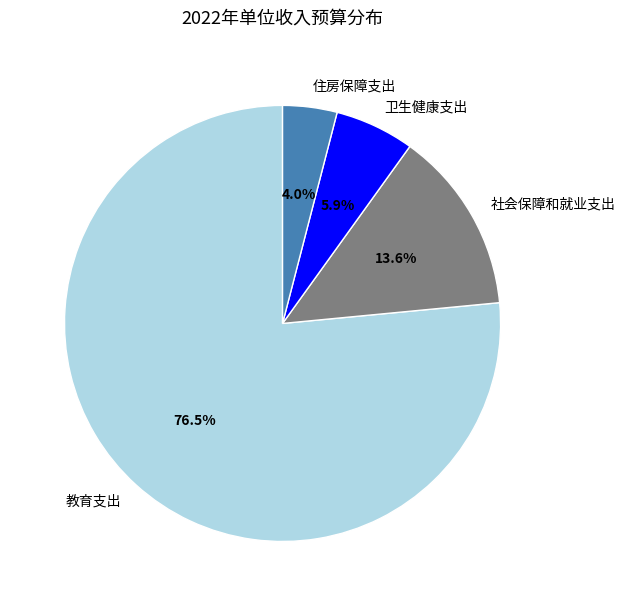

Is there a majority slice in this chart?

Yes